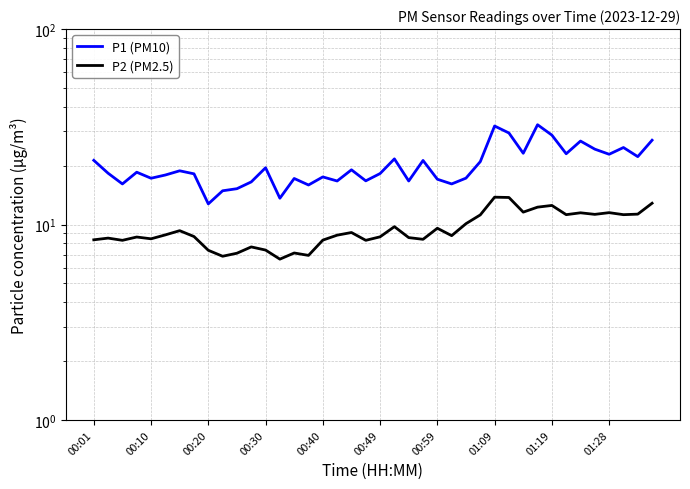

True or false: P2 (PM2.5) and P1 (PM10) intersect in this chart.

False